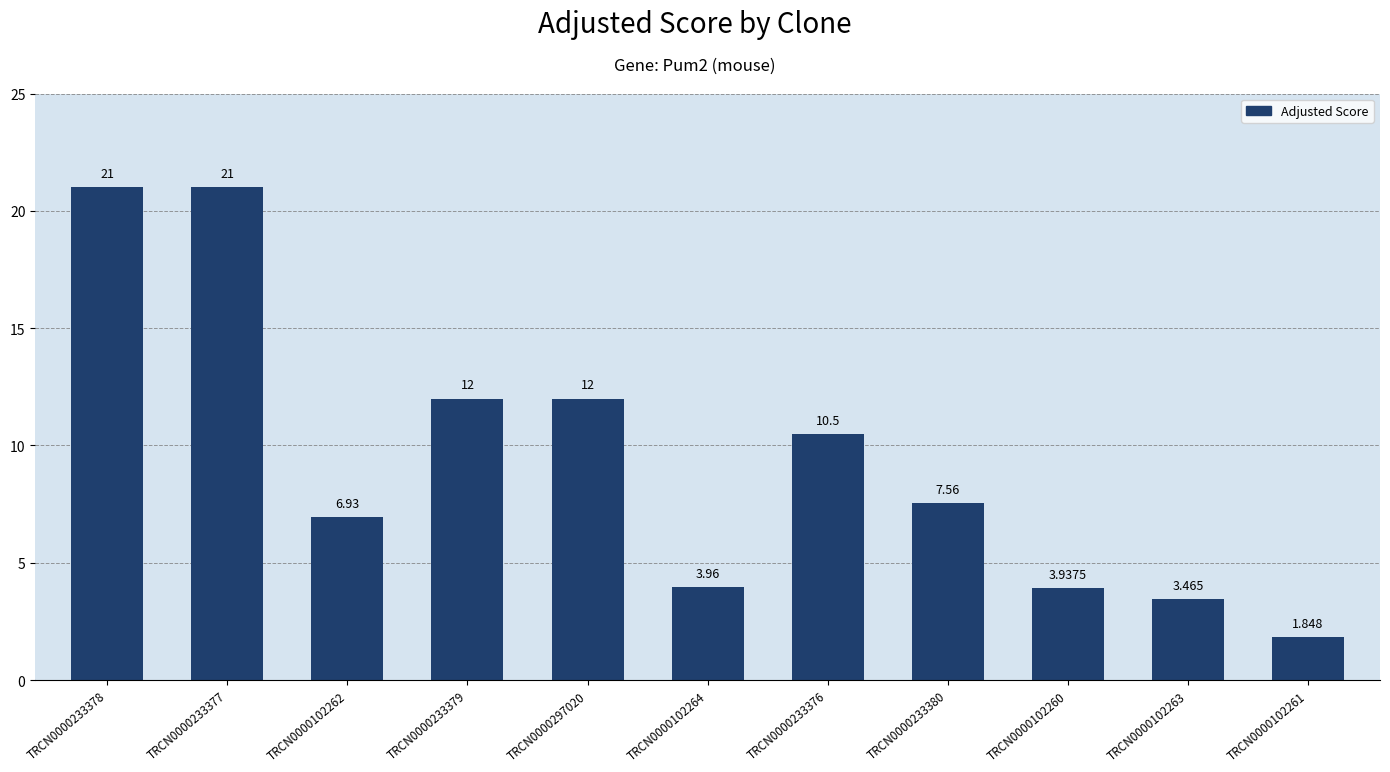

True or false: the data shows 4.0 at TRCN0000102264.

True